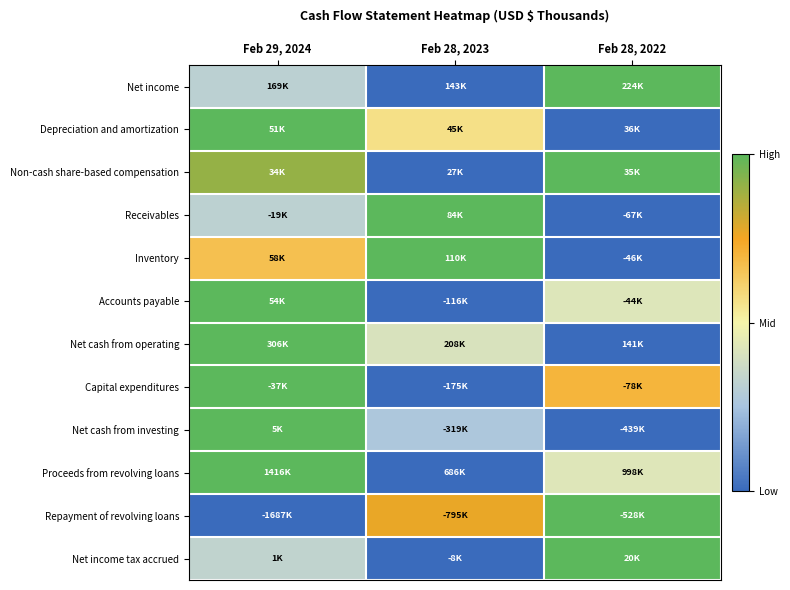

Reading right to left, transcribe all the data shown in this chart.

Net income: Feb 28, 2022=1.0	Feb 28, 2023=0.0	Feb 29, 2024=0.3
Depreciation and amortization: Feb 28, 2022=0.0	Feb 28, 2023=0.6	Feb 29, 2024=1.0
Non-cash share-based compensation: Feb 28, 2022=1.0	Feb 28, 2023=0.0	Feb 29, 2024=0.9
Receivables: Feb 28, 2022=0.0	Feb 28, 2023=1.0	Feb 29, 2024=0.3
Inventory: Feb 28, 2022=0.0	Feb 28, 2023=1.0	Feb 29, 2024=0.7
Accounts payable: Feb 28, 2022=0.4	Feb 28, 2023=0.0	Feb 29, 2024=1.0
Net cash from operating: Feb 28, 2022=0.0	Feb 28, 2023=0.4	Feb 29, 2024=1.0
Capital expenditures: Feb 28, 2022=0.7	Feb 28, 2023=0.0	Feb 29, 2024=1.0
Net cash from investing: Feb 28, 2022=0.0	Feb 28, 2023=0.3	Feb 29, 2024=1.0
Proceeds from revolving loans: Feb 28, 2022=0.4	Feb 28, 2023=0.0	Feb 29, 2024=1.0
Repayment of revolving loans: Feb 28, 2022=1.0	Feb 28, 2023=0.8	Feb 29, 2024=0.0
Net income tax accrued: Feb 28, 2022=1.0	Feb 28, 2023=0.0	Feb 29, 2024=0.3